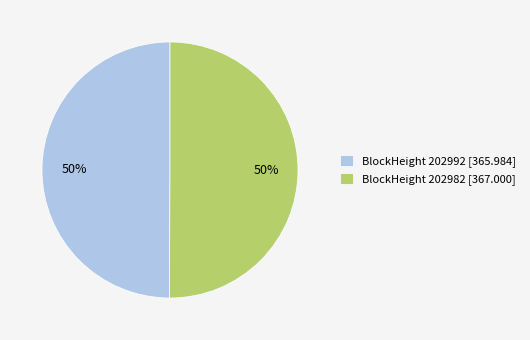

How many segments does this pie chart have?

2